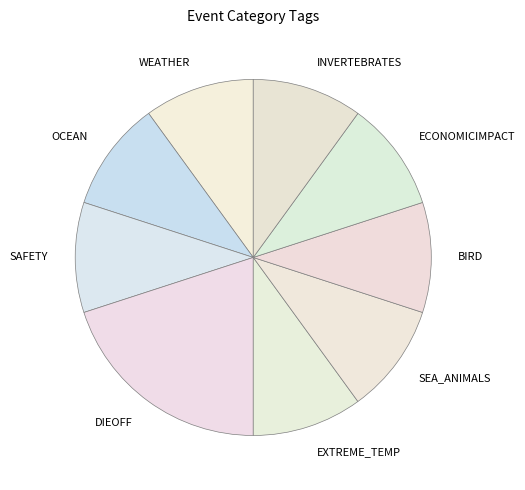

Which category has the biggest portion of the pie?

DIEOFF